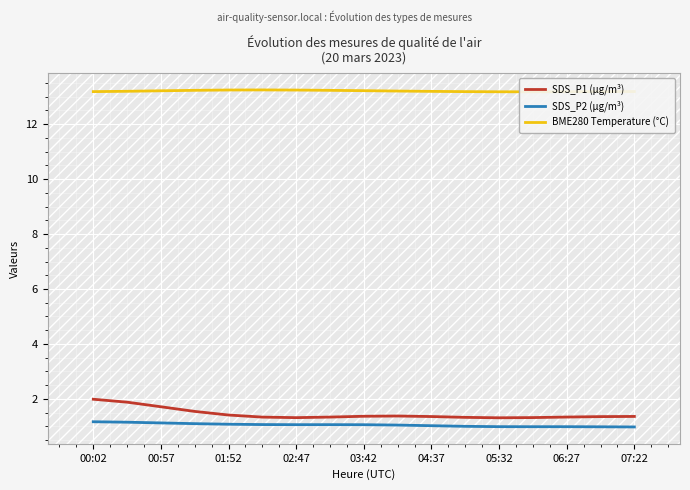

True or false: SDS_P1 (µg/m³) has a value of 1.4 at 07:22.

True